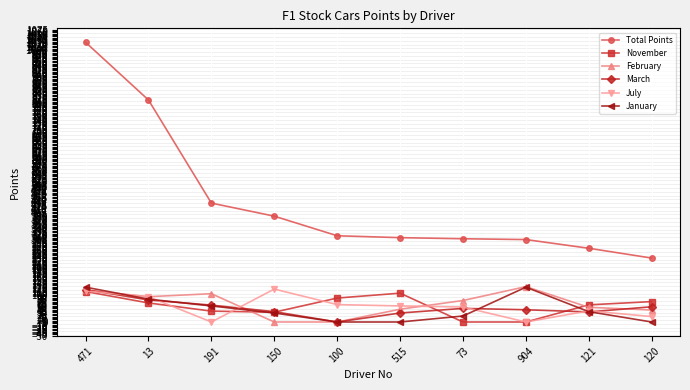

The value of January at 100 is 53. True or false?

False